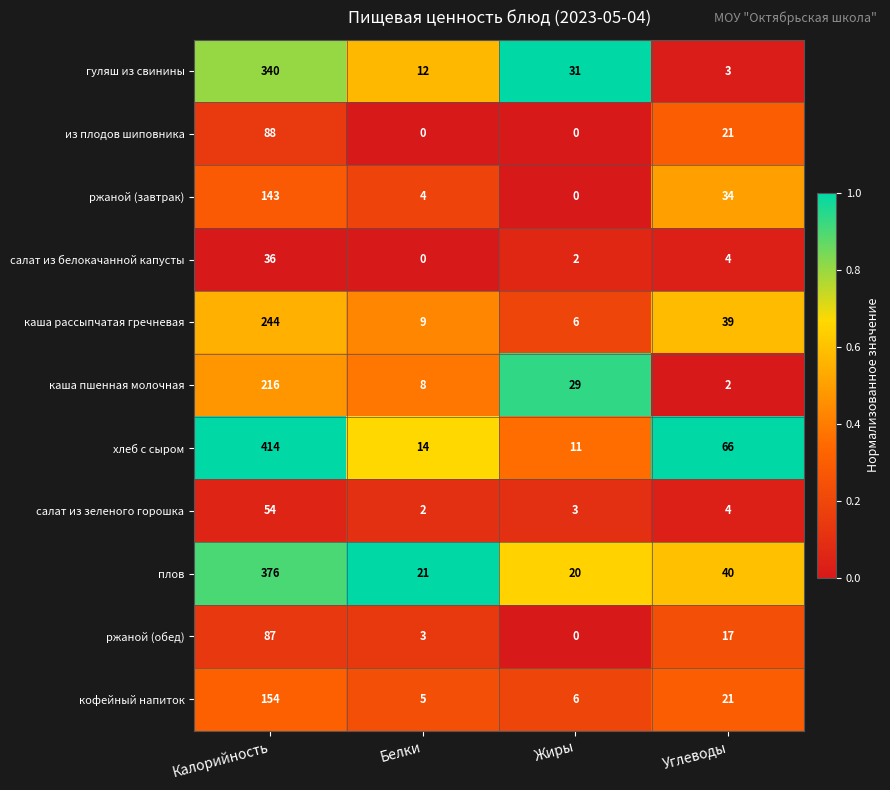

What is the difference between the кофейный напиток values at Углеводы and Белки?

16